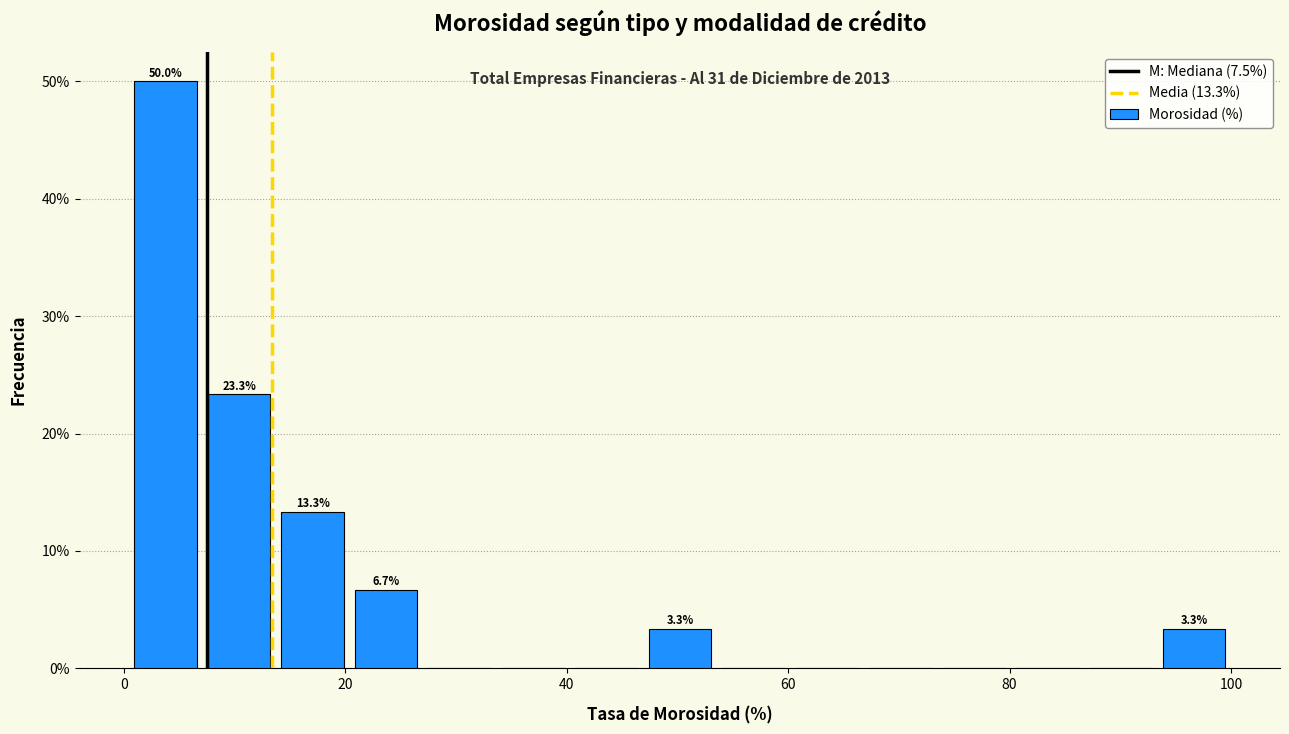

Around what value on the x-axis is the tallest bar? Give the approximate position of its centre, as read against the axis.

4